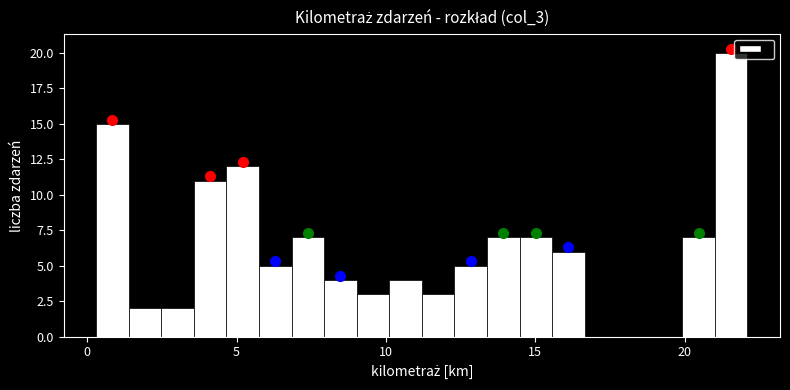

Around what value on the x-axis is the tallest bar? Give the approximate position of its centre, as read against the axis.

21.5